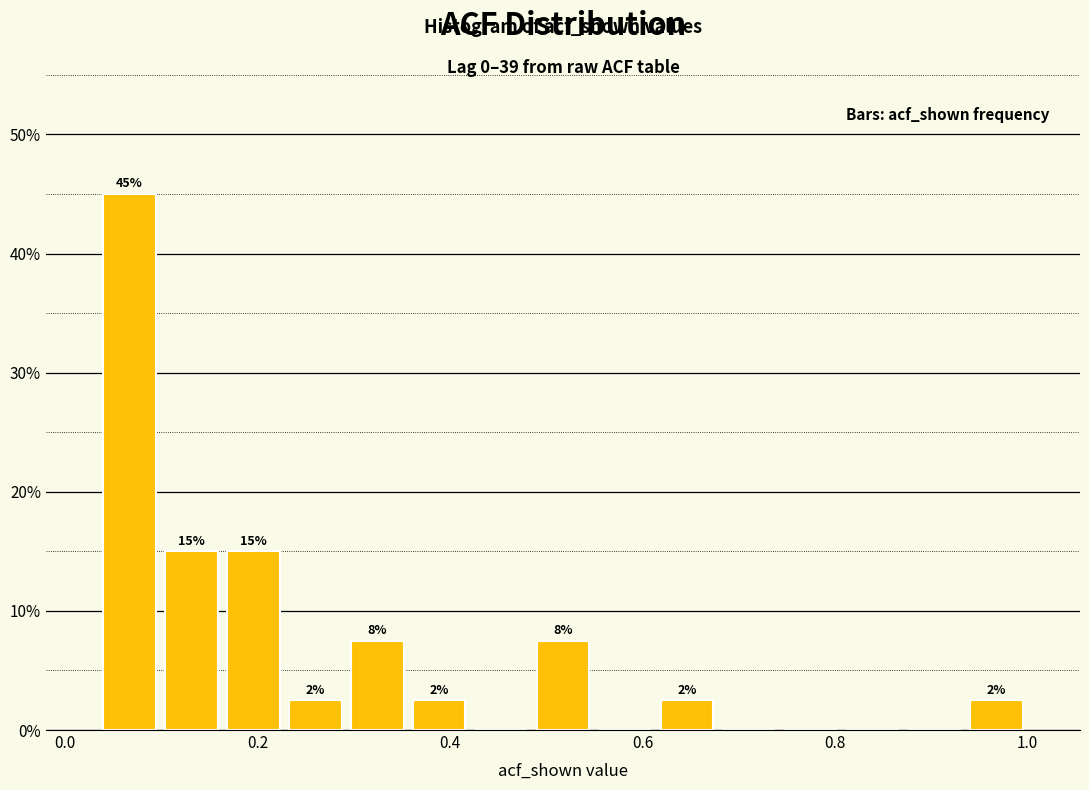

Read against the x-axis, roughly where is the centre of the tallest bar?

0.06